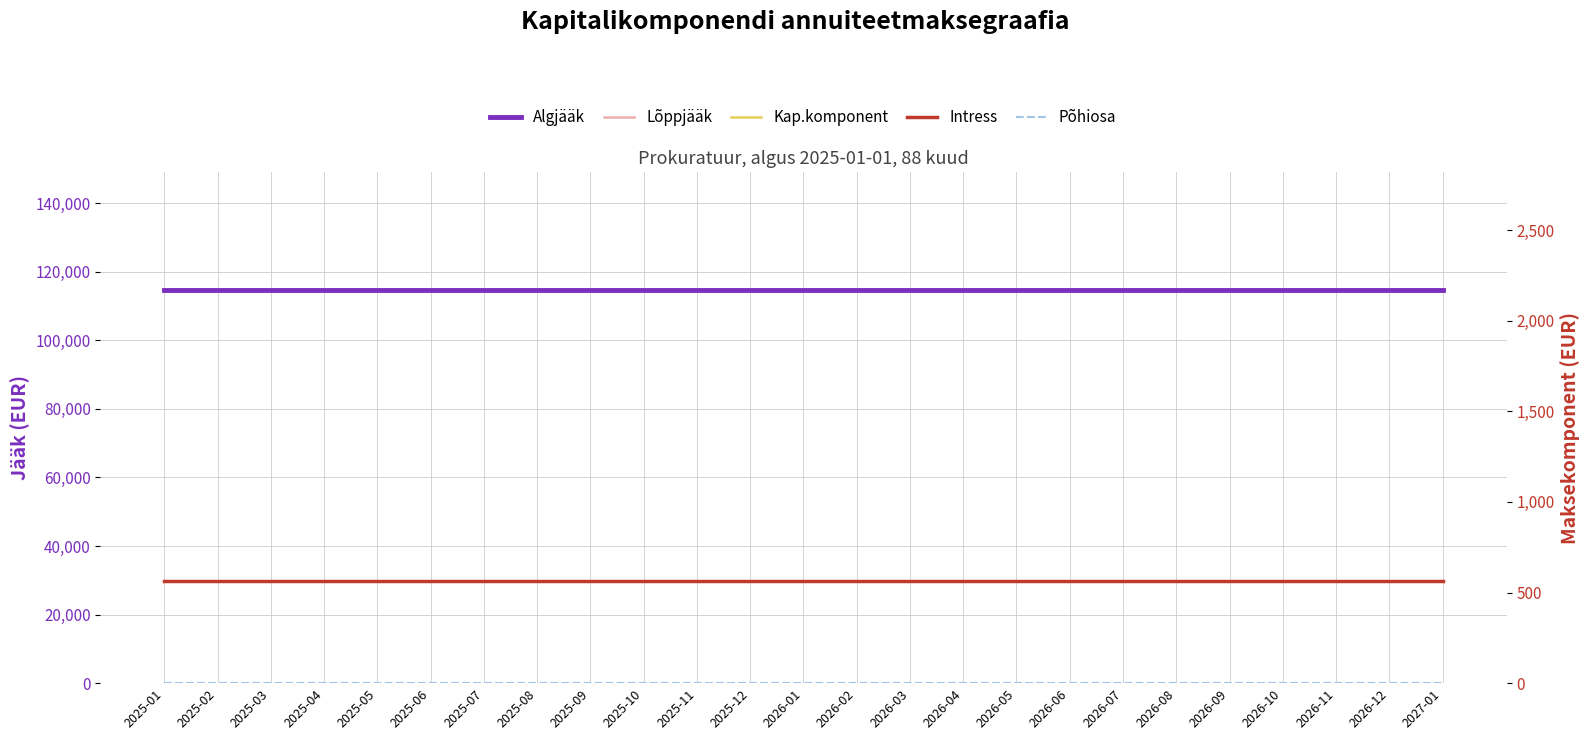

Does the chart have visible grid lines?

Yes